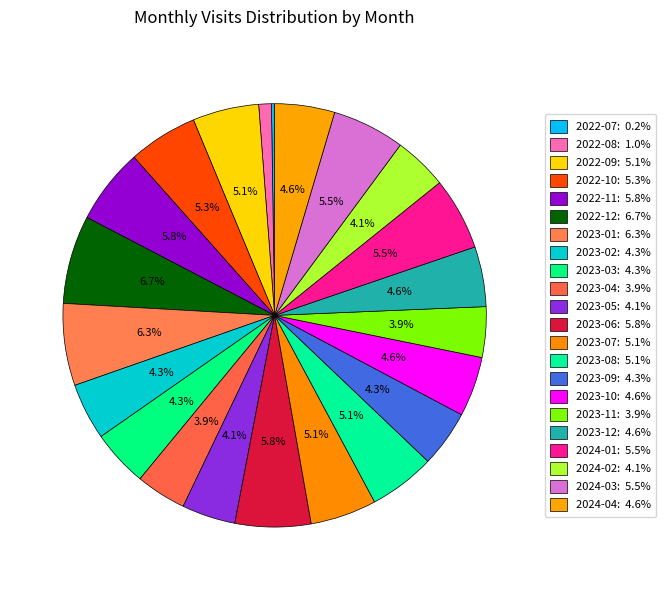

Which category has the biggest portion of the pie?

2022-12